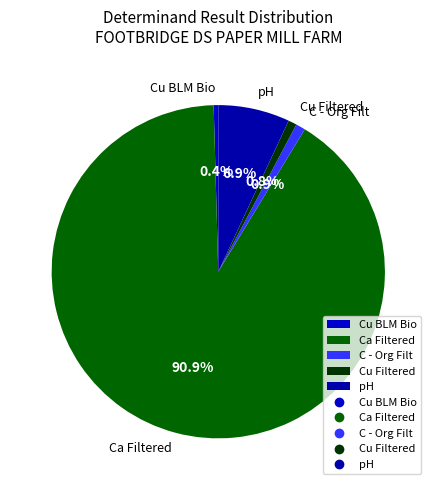

What is the majority slice?

Ca Filtered